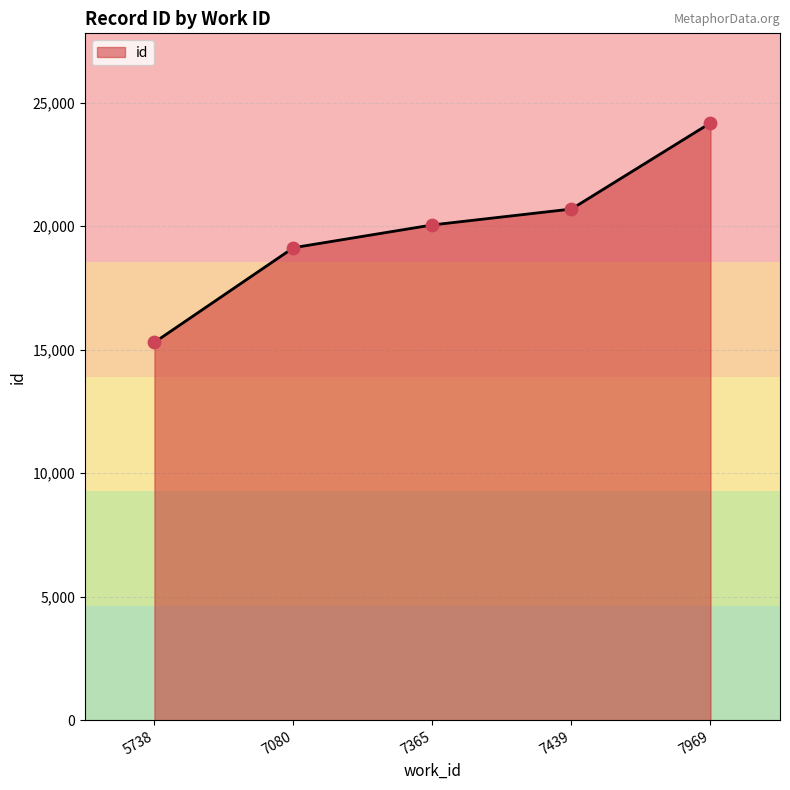

Approximately how many times larger is the value at 7439 compared to 7080?

1.1